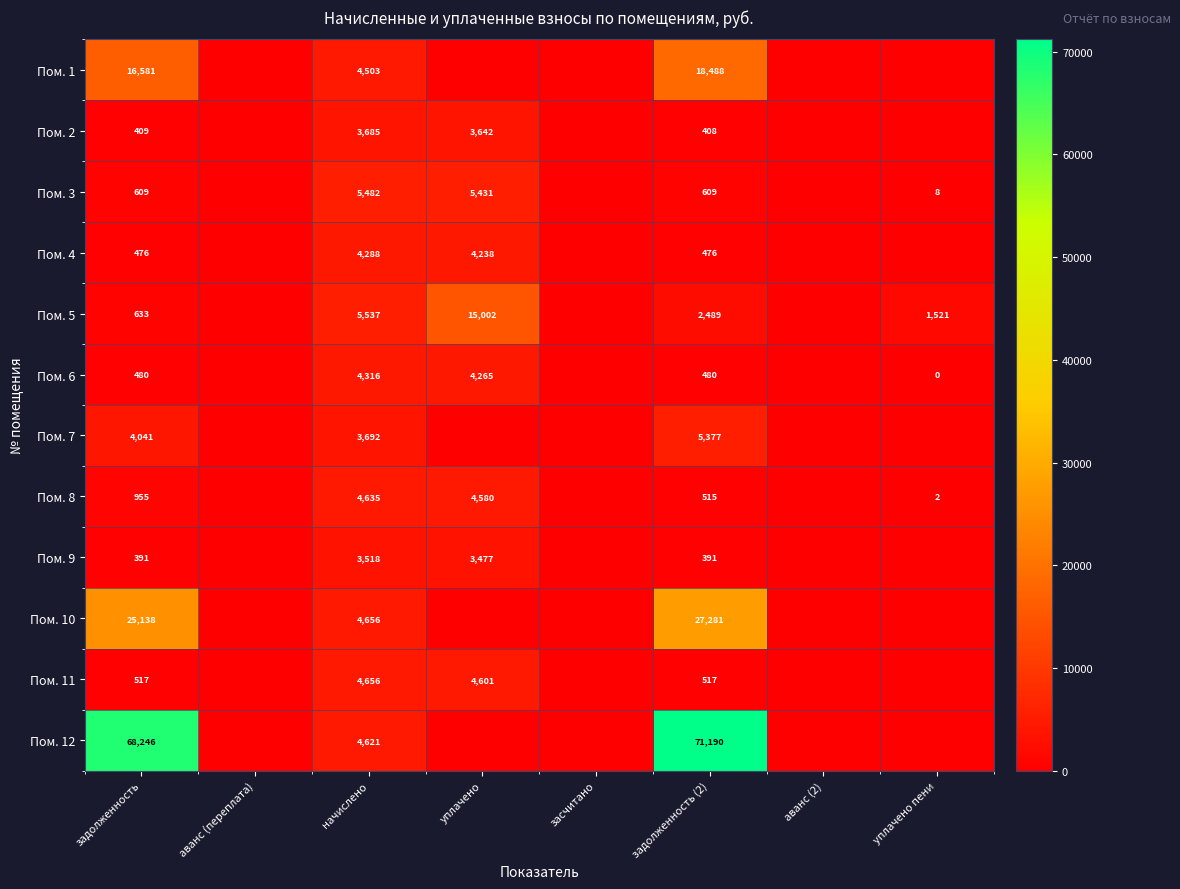

What is the difference between the Пом. 3 values at задолженность (2) and начислено?

4873